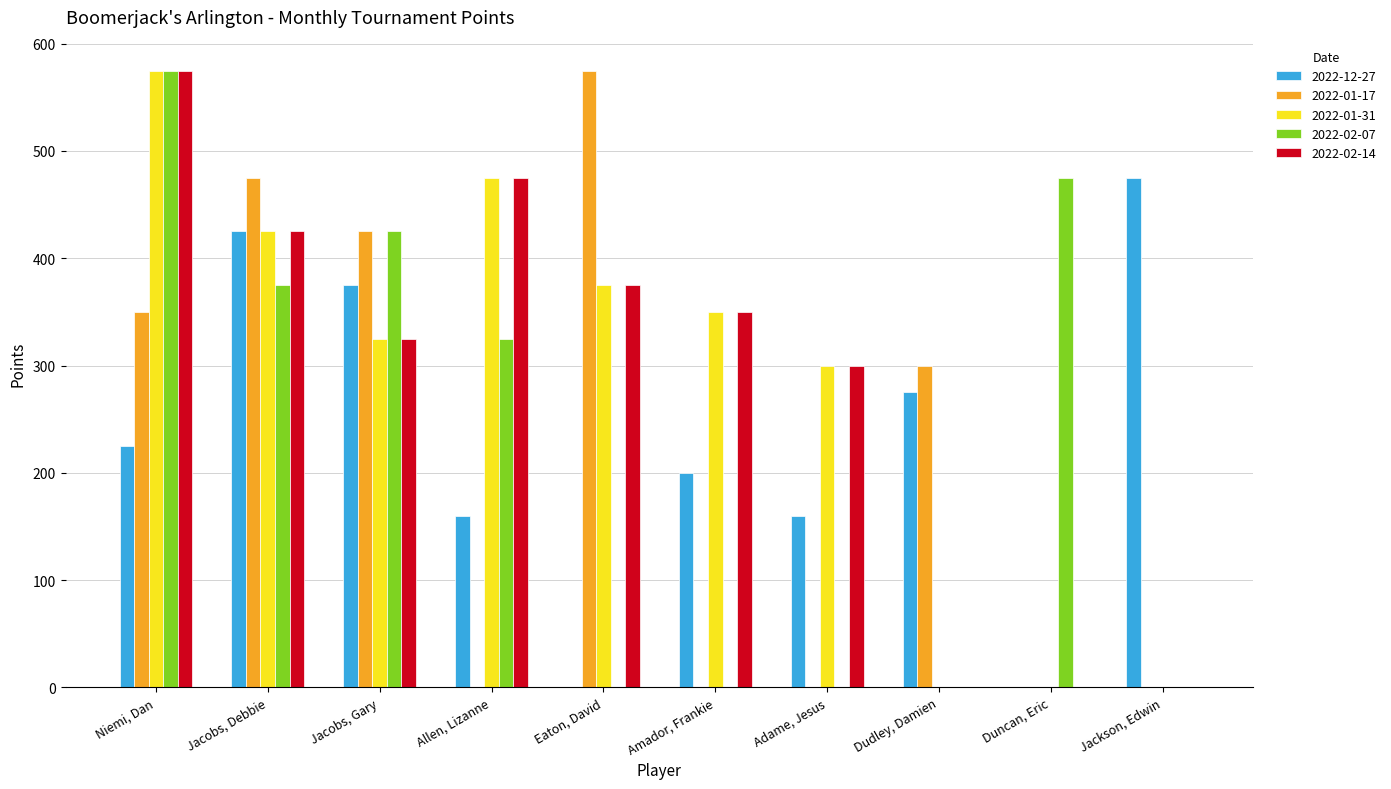

How many series are shown in this chart?

5